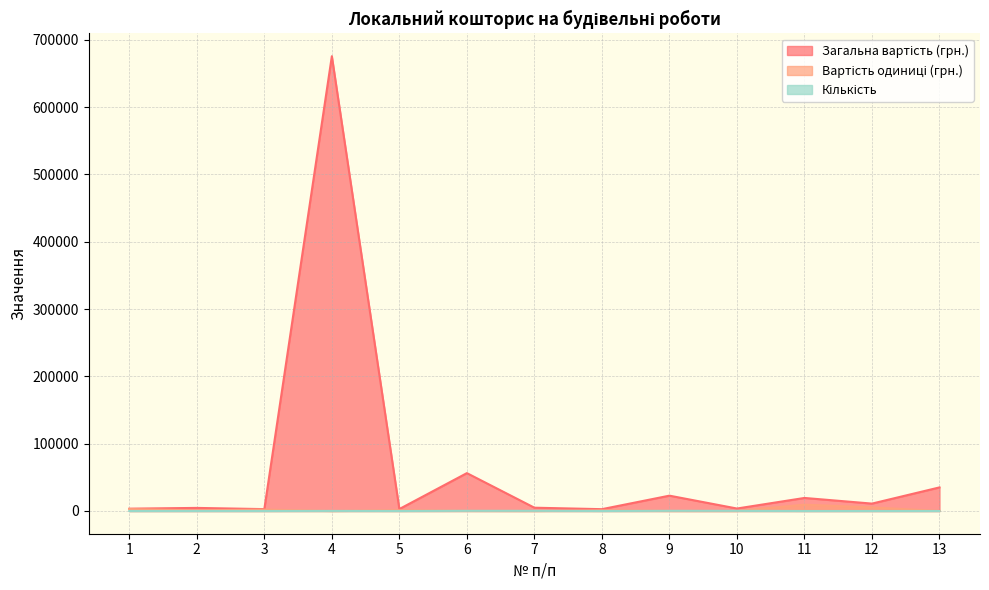

Does the chart display data point markers on the line(s)?

No